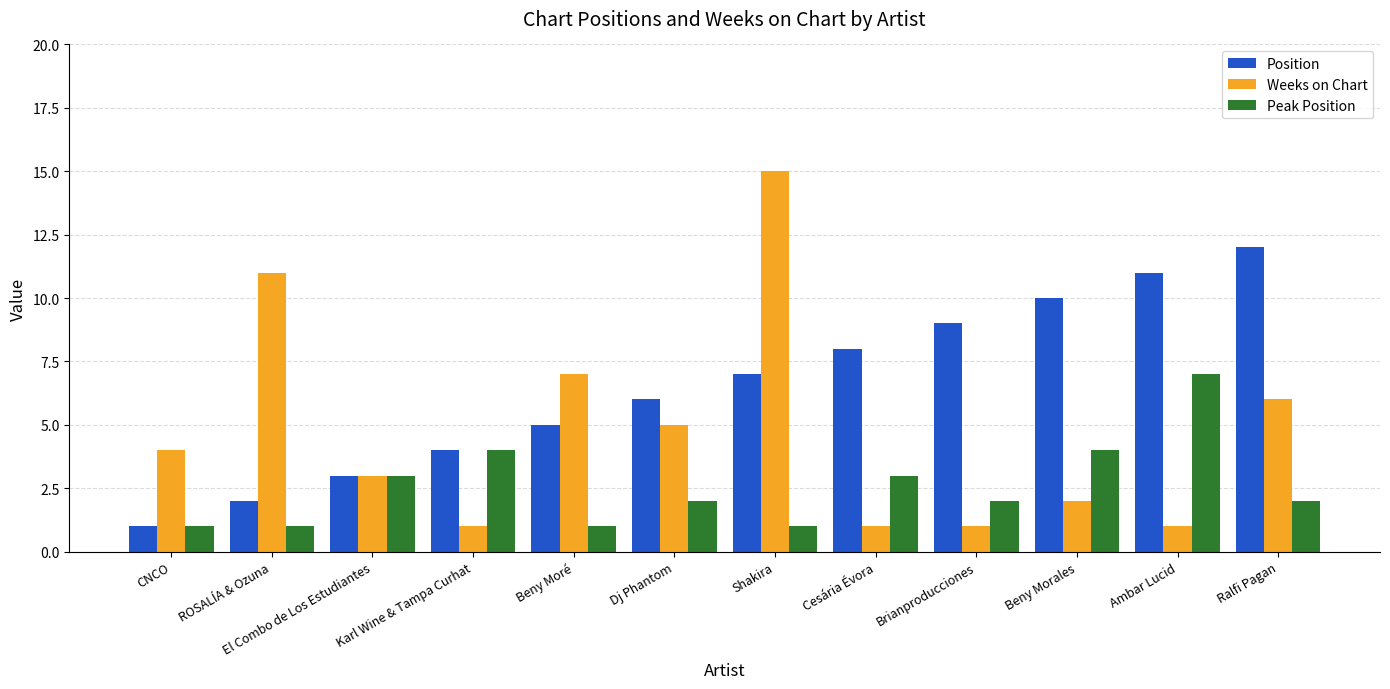

Reading right to left, what are all the values shown in this chart?

Position: Ralfi Pagan=12	Ambar Lucid=11	Beny Morales=10	Brianproducciones=9	Cesária Évora=8	Shakira=7	Dj Phantom=6	Beny Moré=5	Karl Wine & Tampa Curhat=4	El Combo de Los Estudiantes=3	ROSALÍA & Ozuna=2	CNCO=1
Weeks on Chart: Ralfi Pagan=6	Ambar Lucid=1	Beny Morales=2	Brianproducciones=1	Cesária Évora=1	Shakira=15	Dj Phantom=5	Beny Moré=7	Karl Wine & Tampa Curhat=1	El Combo de Los Estudiantes=3	ROSALÍA & Ozuna=11	CNCO=4
Peak Position: Ralfi Pagan=2	Ambar Lucid=7	Beny Morales=4	Brianproducciones=2	Cesária Évora=3	Shakira=1	Dj Phantom=2	Beny Moré=1	Karl Wine & Tampa Curhat=4	El Combo de Los Estudiantes=3	ROSALÍA & Ozuna=1	CNCO=1